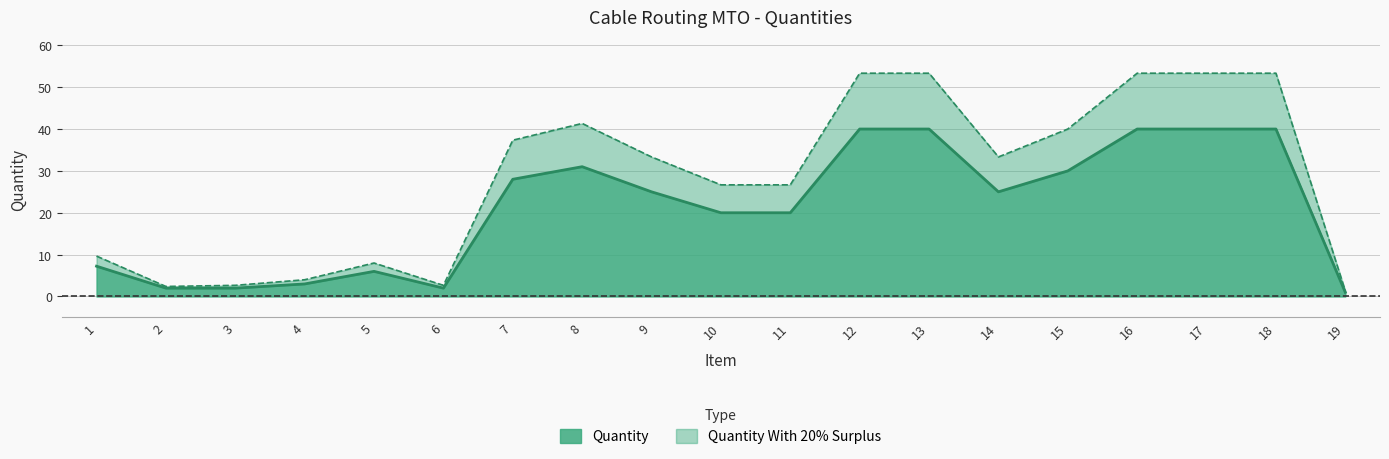

Which category has the highest value across all series?

12